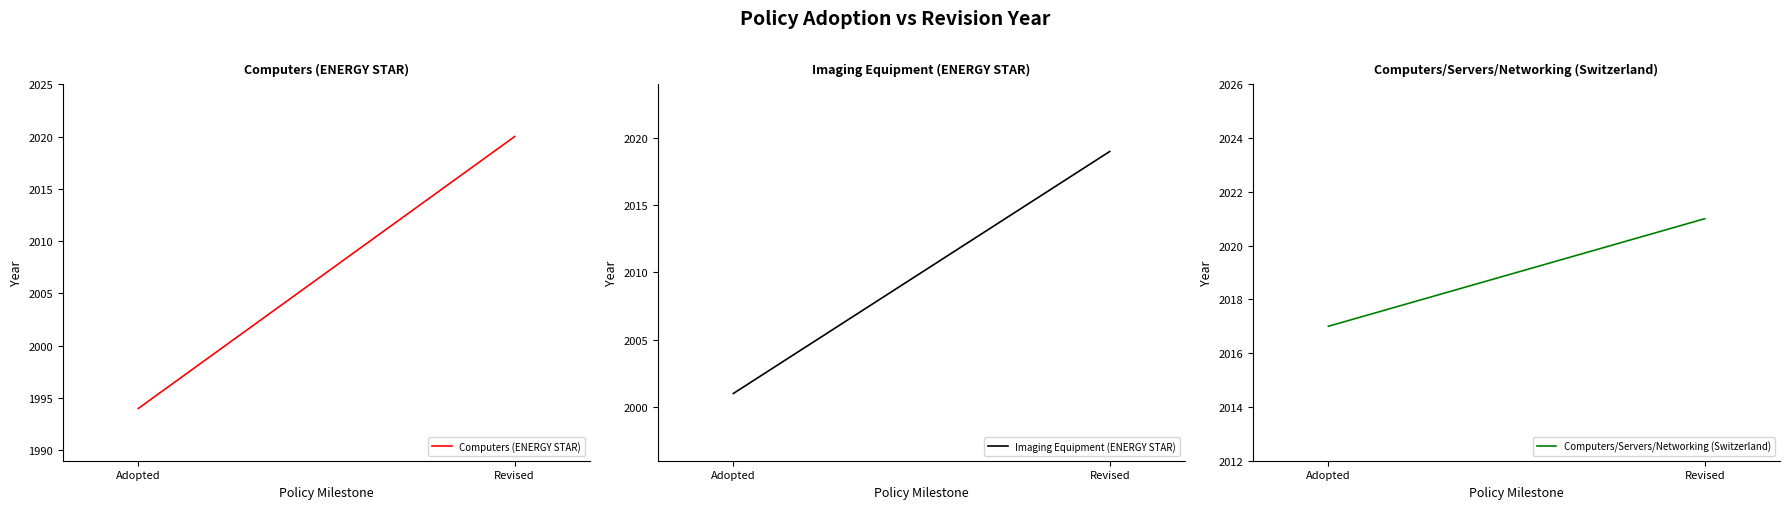

What is the approximate value of Computers/Servers/Networking (Switzerland) at Revised?

2021